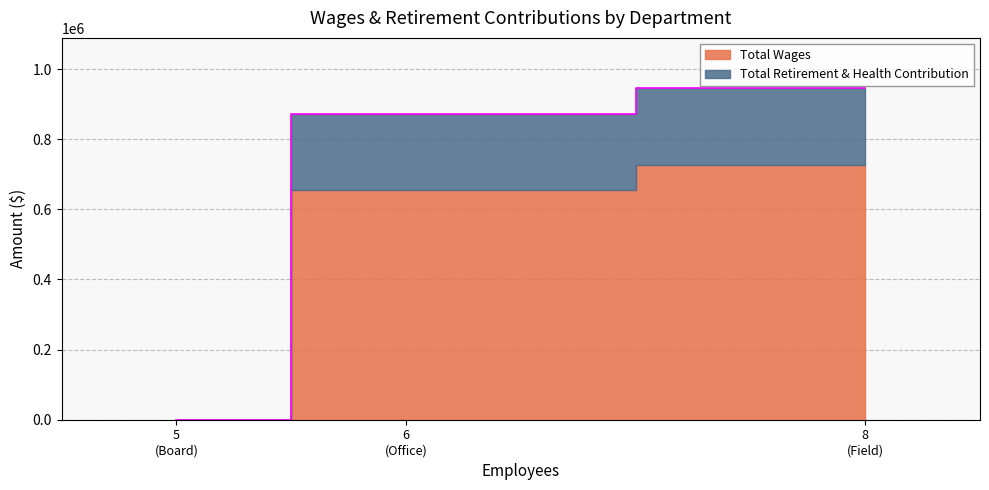

At which label does the data first exceed 872711?

8 (Field)